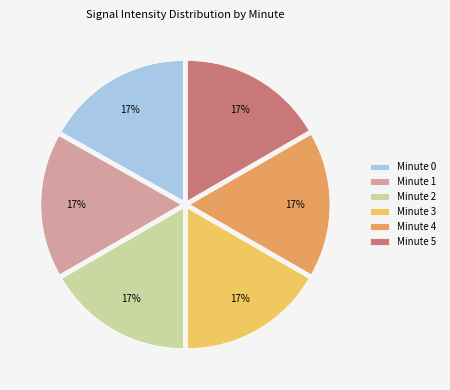

Is there any slice that represents more than half of the pie?

No